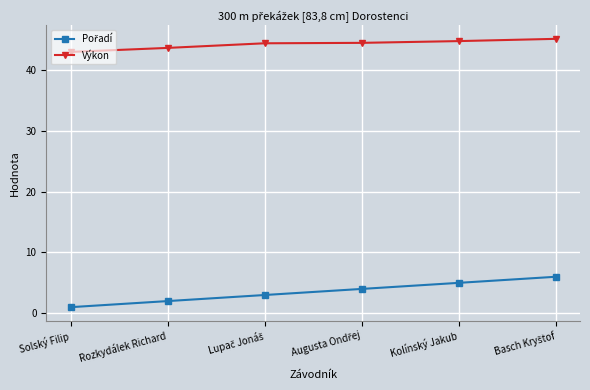

True or false: Výkon has a value of 43.6 at Rozkydálek Richard.

True